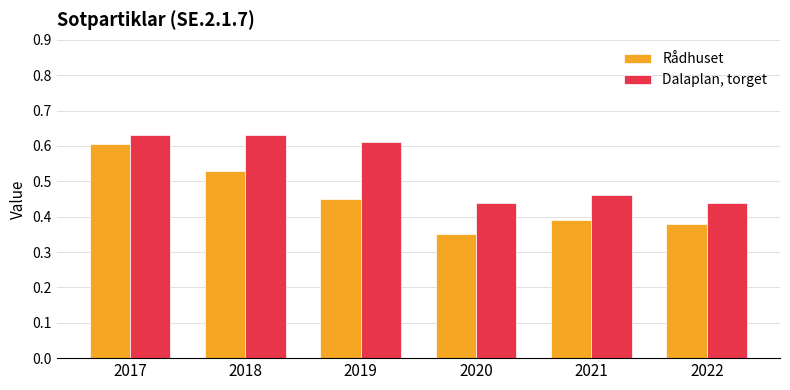

Which series has the largest total across all categories?

Dalaplan, torget